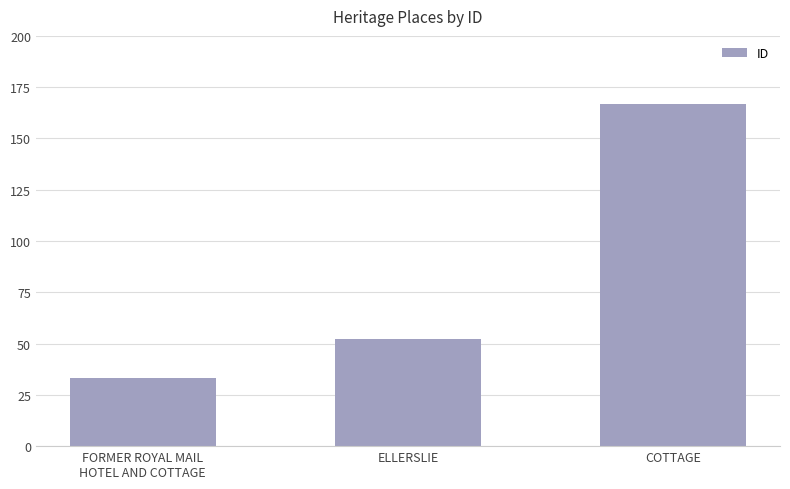

What is the label of the 1st bar from the left?

FORMER ROYAL MAIL
HOTEL AND COTTAGE